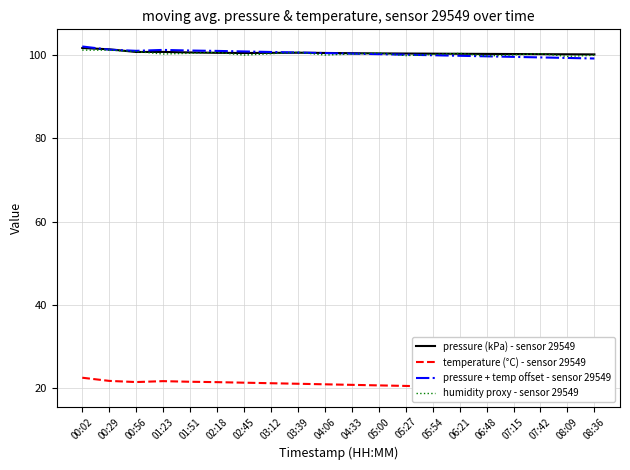

Read the pressure + temp offset - sensor 29549 value at 03:12.

100.7